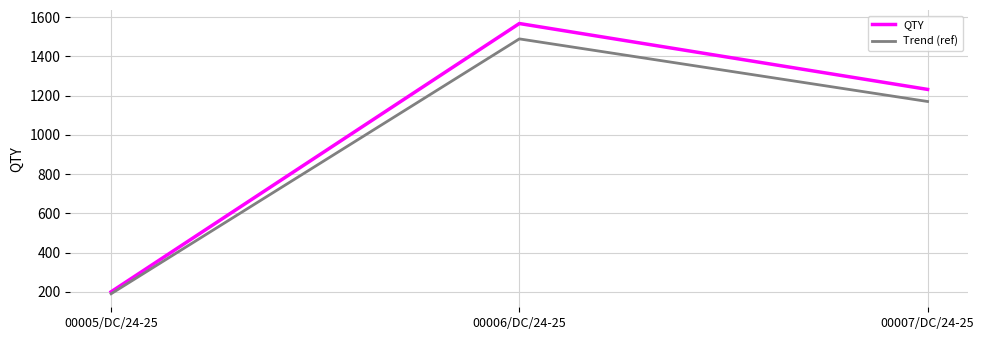

At how many categories does at least one series exceed 731?

2